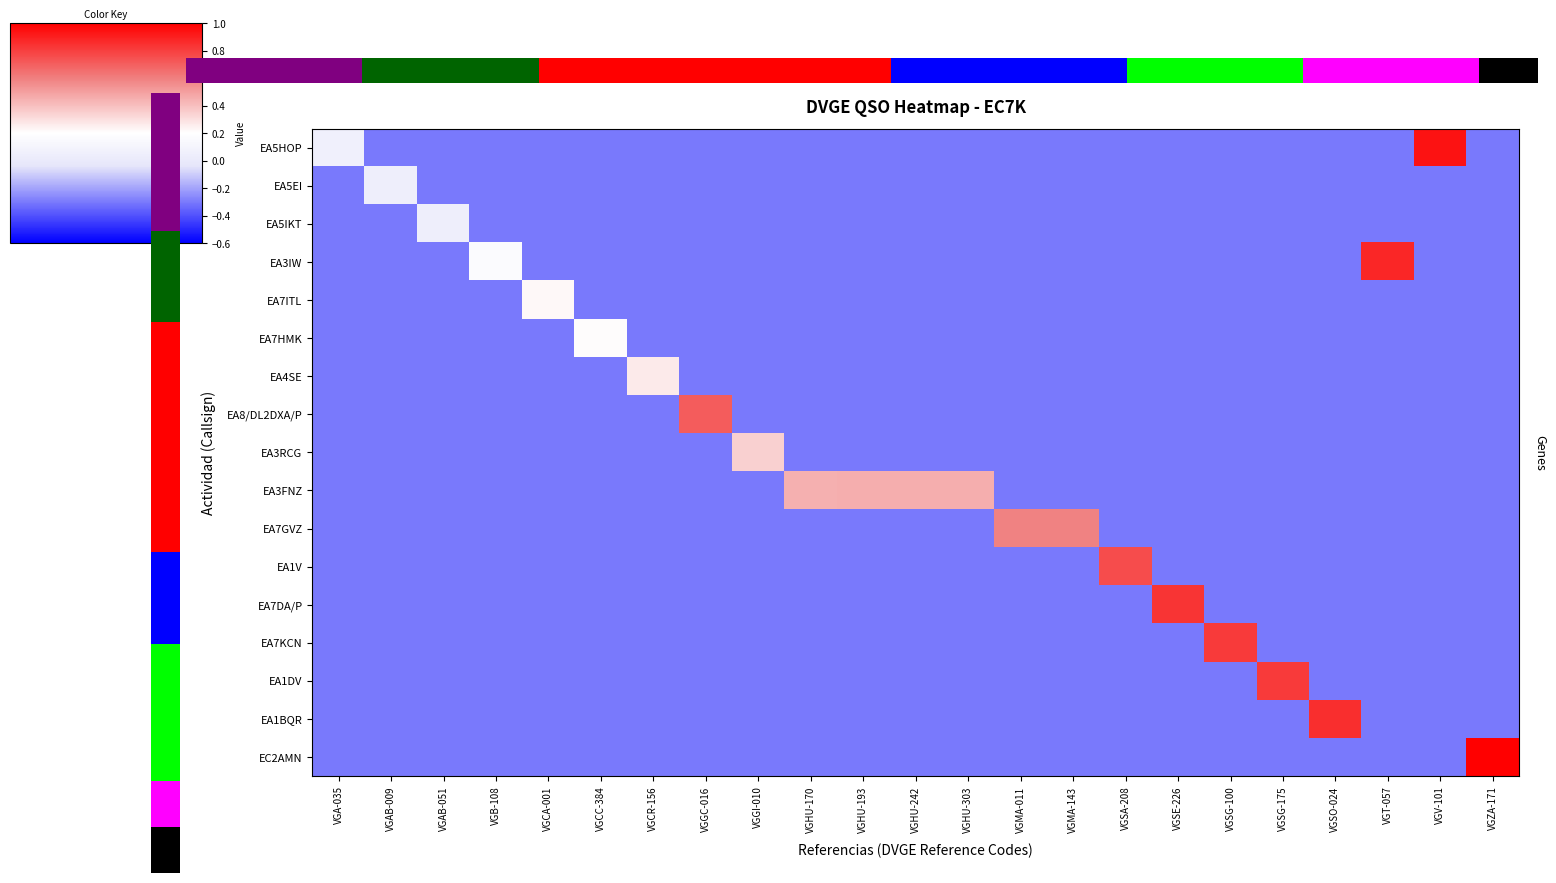

Rank the categories by EA3RCG value from highest to lowest.

VGGI-010, VGA-035, VGAB-009, VGAB-051, VGB-108, VGCA-001, VGCC-384, VGCR-156, VGGC-016, VGHU-170, VGHU-193, VGHU-242, VGHU-303, VGMA-011, VGMA-143, VGSA-208, VGSE-226, VGSG-100, VGSG-175, VGSO-024, VGT-057, VGV-101, VGZA-171